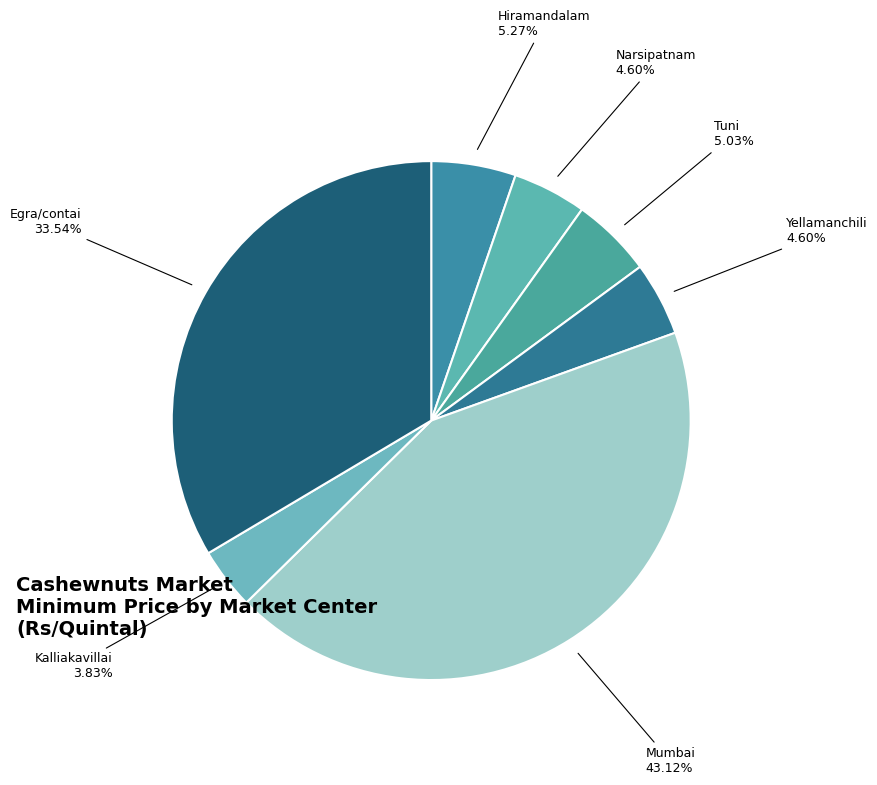

How many slices are in this pie chart?

7